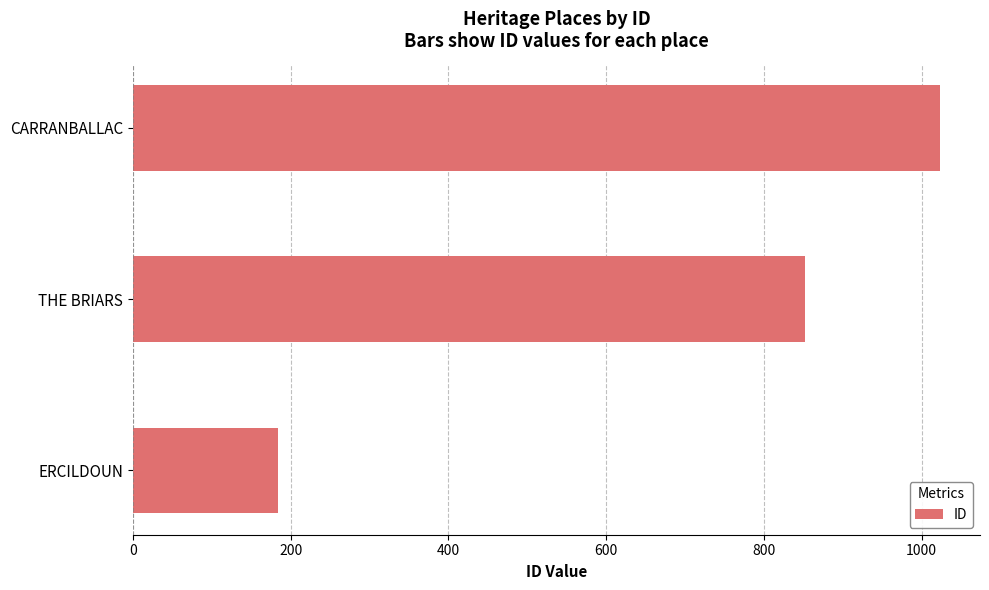

What is the difference between the values at ERCILDOUN and CARRANBALLAC?

839